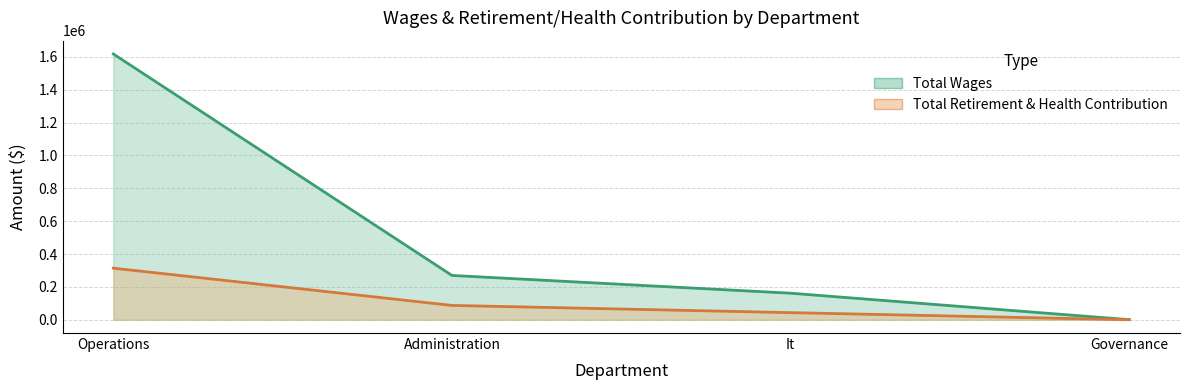

What is the average value of the Total Wages series?

512478